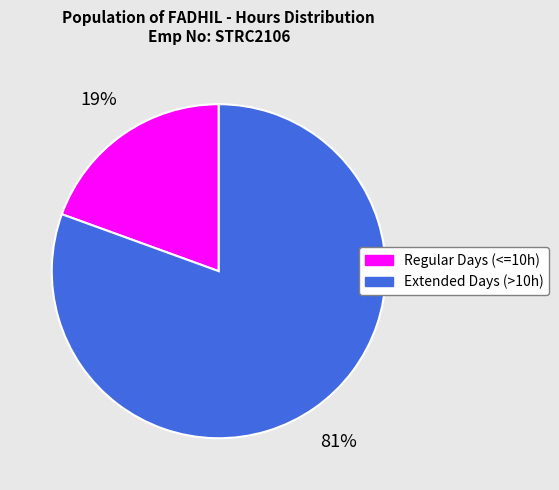

To the nearest percent, what portion does Regular Days (<=10h) represent?

19%